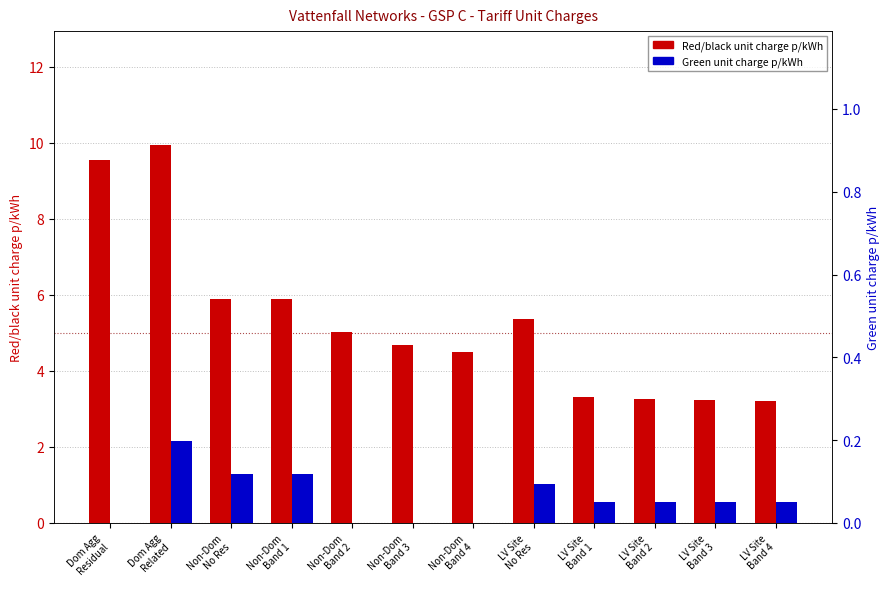

What is the sum of all Green unit charge p/kWh values?

0.7